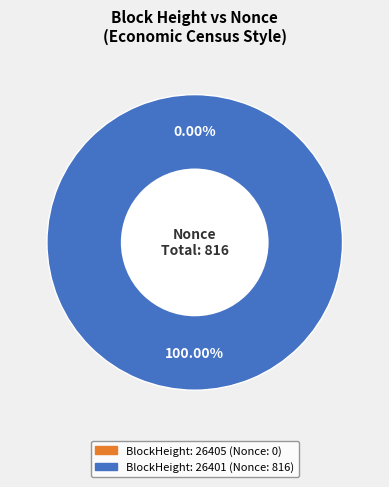

Rank the categories by value from lowest to highest.

26405, 26401